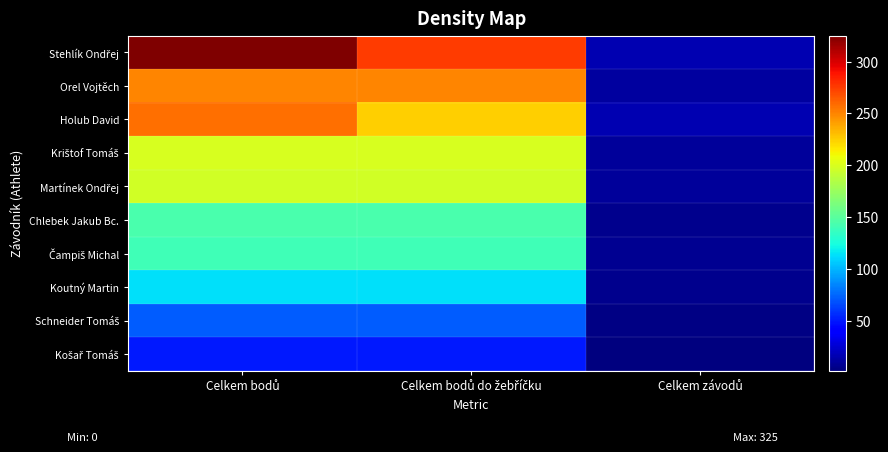

What is the minimum value shown in the chart?

2